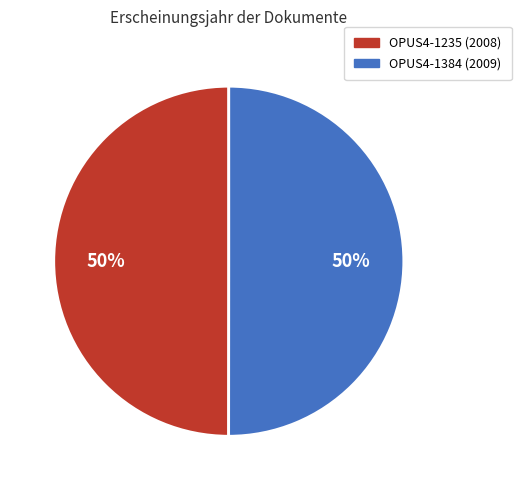

Combined, do OPUS4-1384 and OPUS4-1235 account for over 50%?

Yes